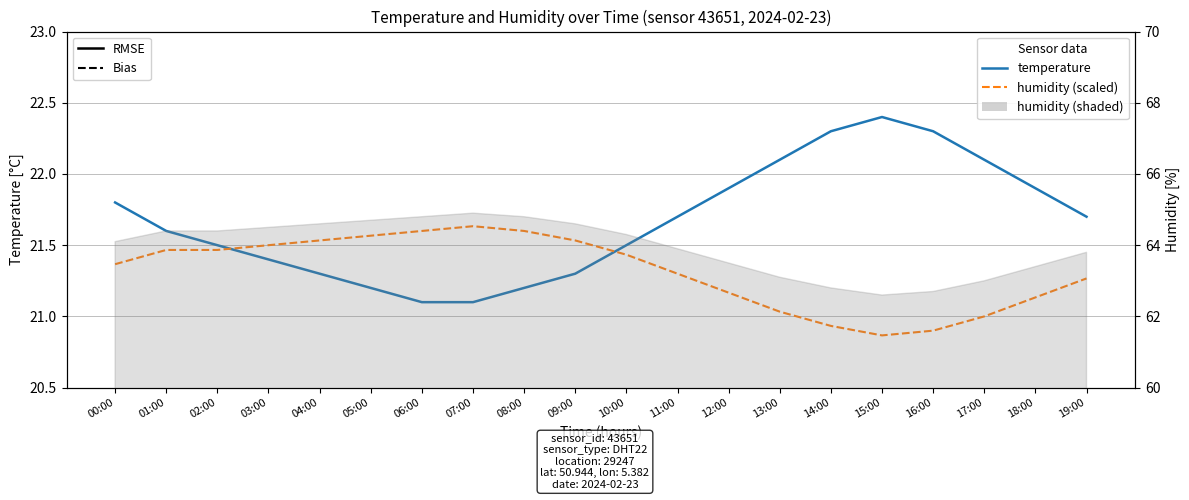

Reading left to right, transcribe all the data shown in this chart.

temperature (solid): 00:00=21.8	01:00=21.6	02:00=21.5	03:00=21.4	04:00=21.3	05:00=21.2	06:00=21.1	07:00=21.1	08:00=21.2	09:00=21.3	10:00=21.5	11:00=21.7	12:00=21.9	13:00=22.1	14:00=22.3	15:00=22.4	16:00=22.3	17:00=22.1	18:00=21.9	19:00=21.7
humidity/3 (dashed): 00:00=21.4	01:00=21.5	02:00=21.5	03:00=21.5	04:00=21.5	05:00=21.6	06:00=21.6	07:00=21.6	08:00=21.6	09:00=21.5	10:00=21.4	11:00=21.3	12:00=21.2	13:00=21.0	14:00=20.9	15:00=20.9	16:00=20.9	17:00=21.0	18:00=21.1	19:00=21.3